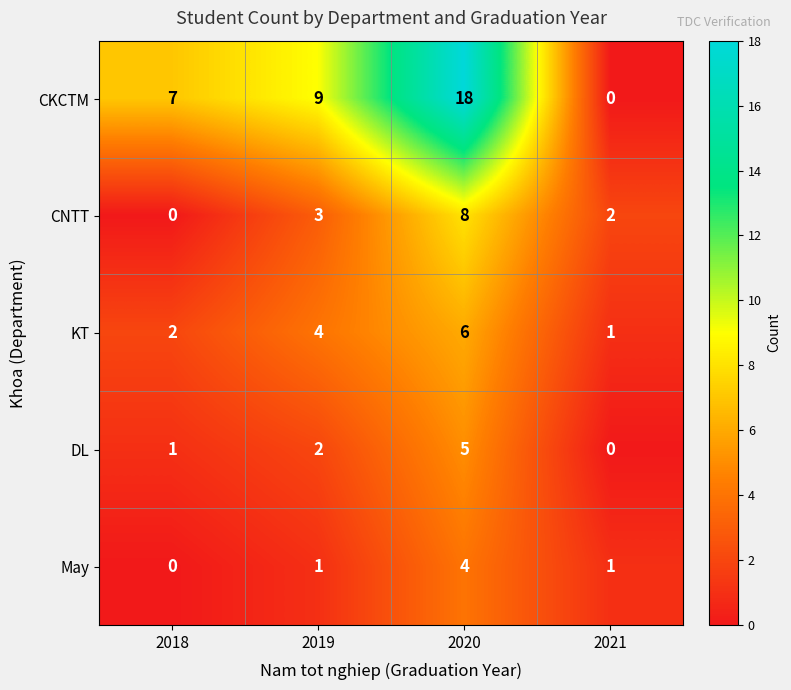

Reading left to right, transcribe all the data shown in this chart.

CKCTM: 2018=7	2019=9	2020=18	2021=0
CNTT: 2018=0	2019=3	2020=8	2021=2
KT: 2018=2	2019=4	2020=6	2021=1
DL: 2018=1	2019=2	2020=5	2021=0
May: 2018=0	2019=1	2020=4	2021=1